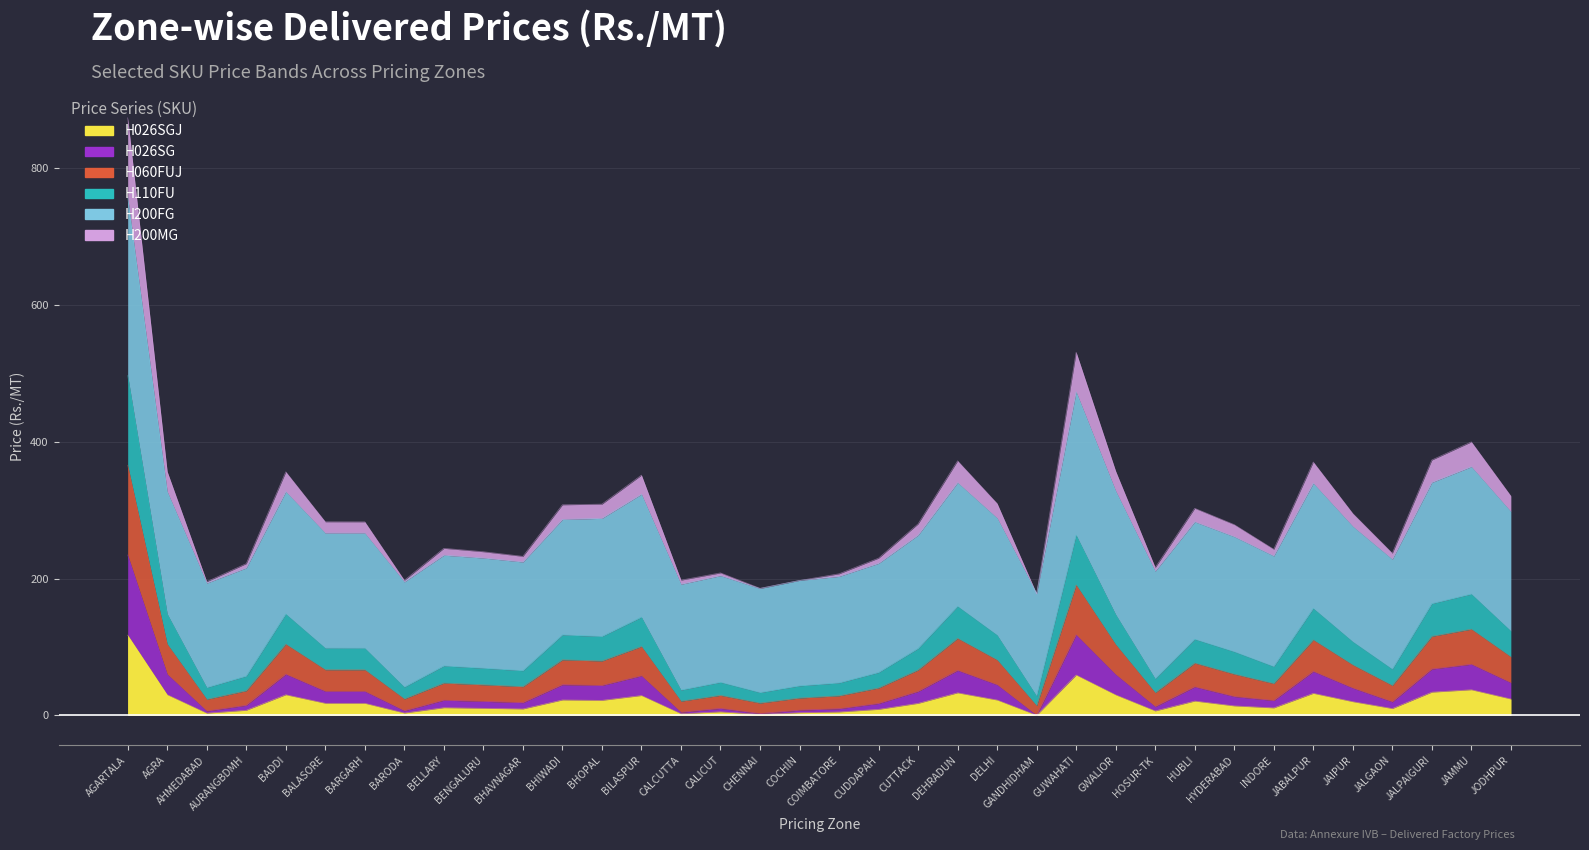

How many lines are shown in the chart?

6